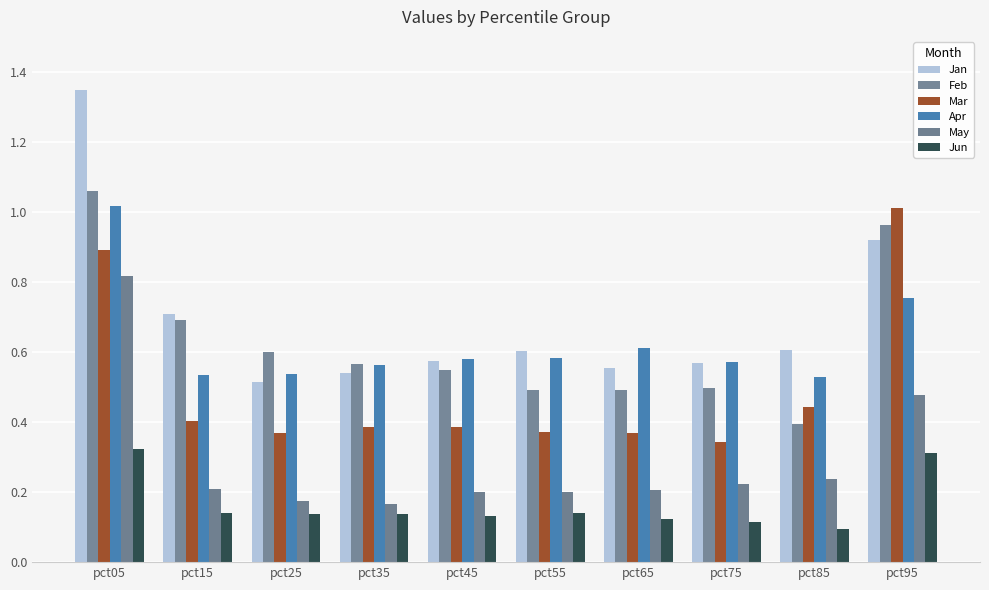

Which series changed the most between pct05 and pct25?

Jan